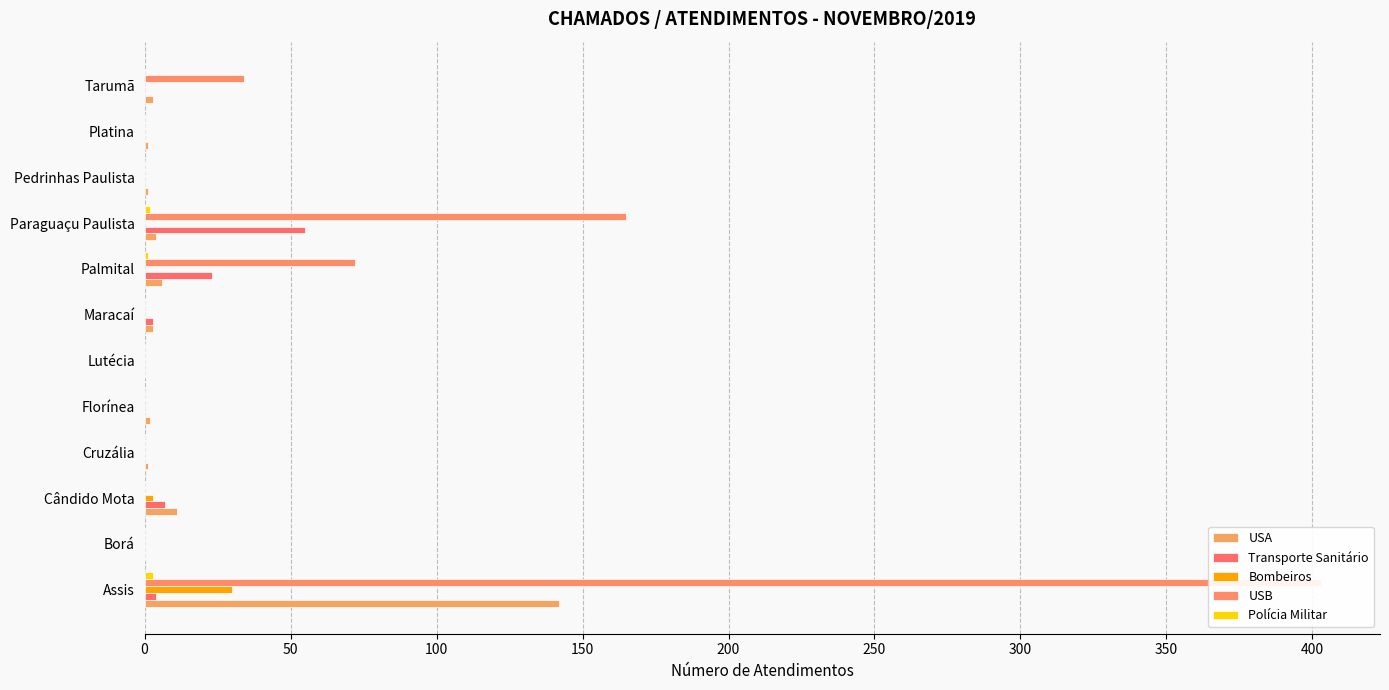

The value of Polícia Militar at Borá is -2. True or false?

False